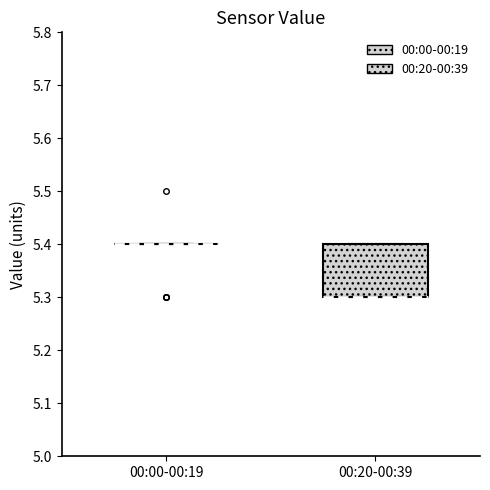

Reading left to right, read every box against the y-axis: the position of its median line, the range the box covers, and the ends of its whiskers. The values are not printed on the chart, so give them approximately, as read against the axis.

00:00-00:19: box collapsed to a line at 5.4, whiskers 5.4 to 5.4
00:20-00:39: median 5.3 (drawn on the box's lower edge), box 5.3 to 5.4, whiskers 5.3 to 5.4